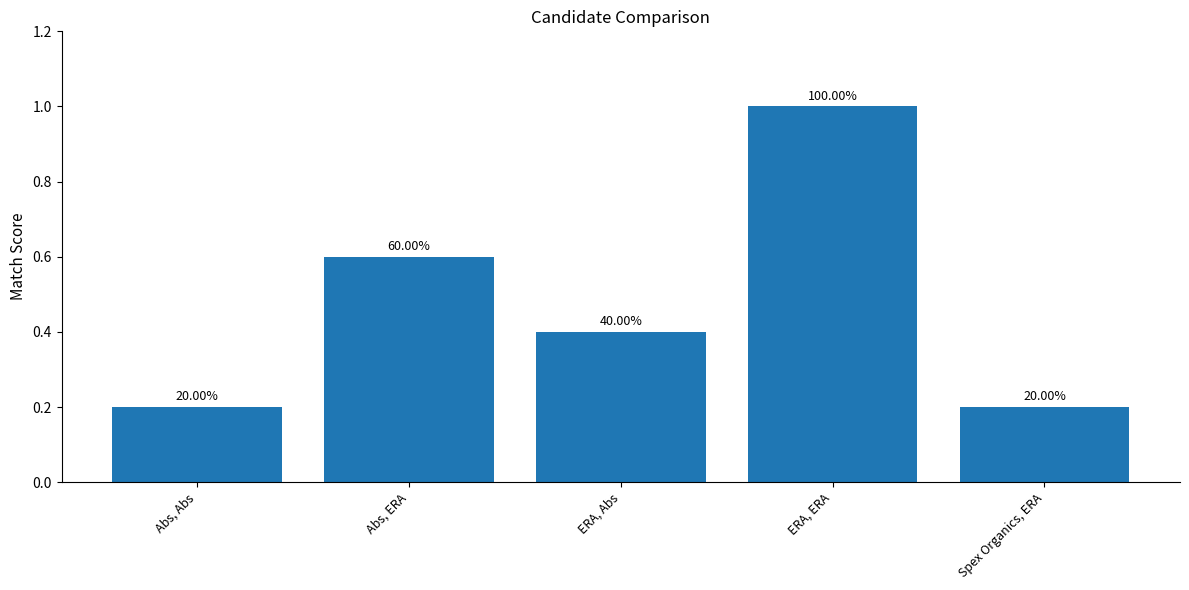

Rank the categories by value from highest to lowest.

ERA, ERA, Abs, ERA, ERA, Abs, Abs, Abs, Spex Organics, ERA